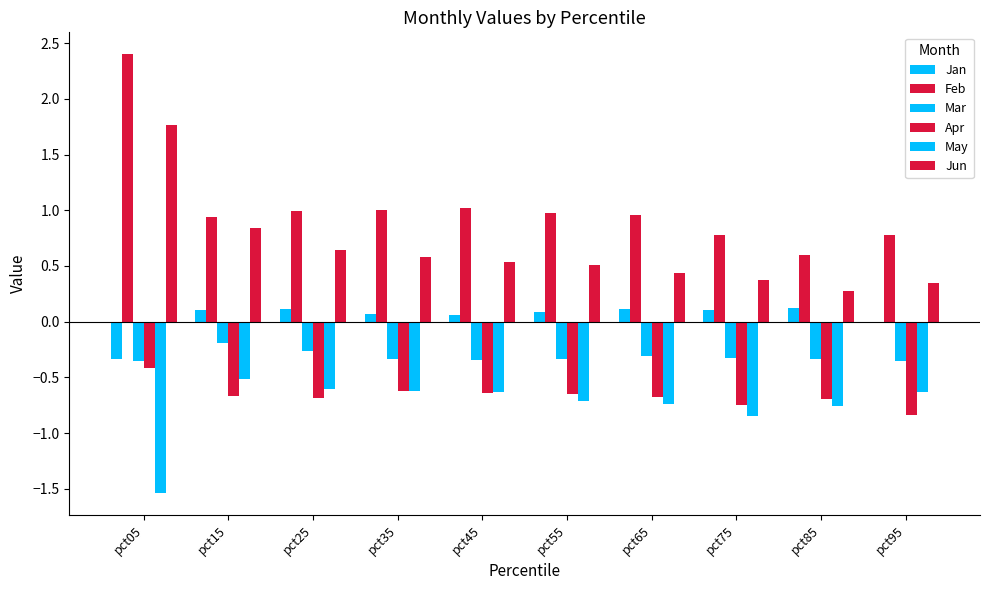

What is the value of the May bar at the 7th from the left?

-0.7